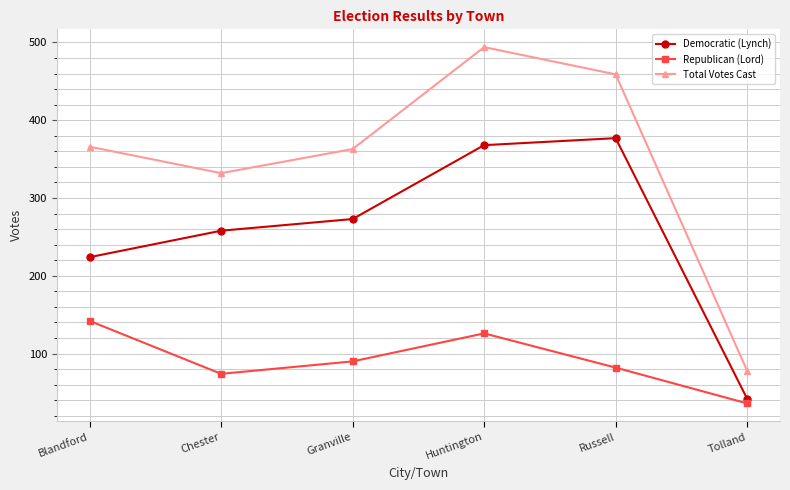

What position from the left is Huntington?

4